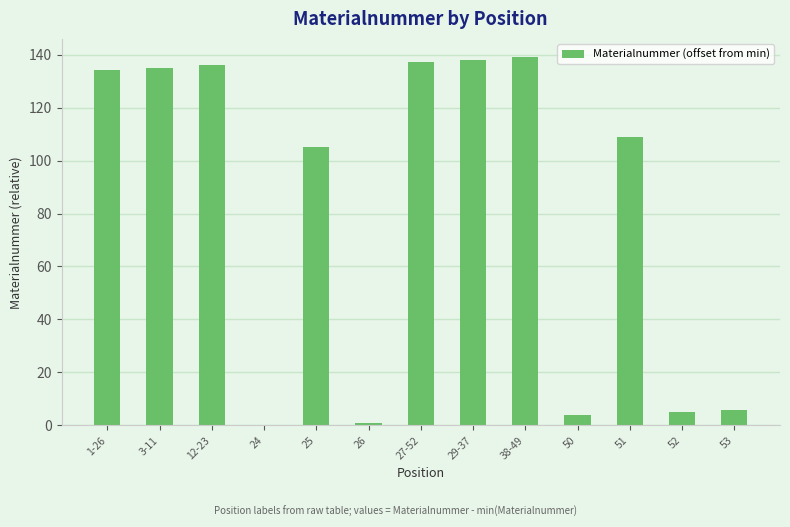

What is the maximum value shown in the chart?

139